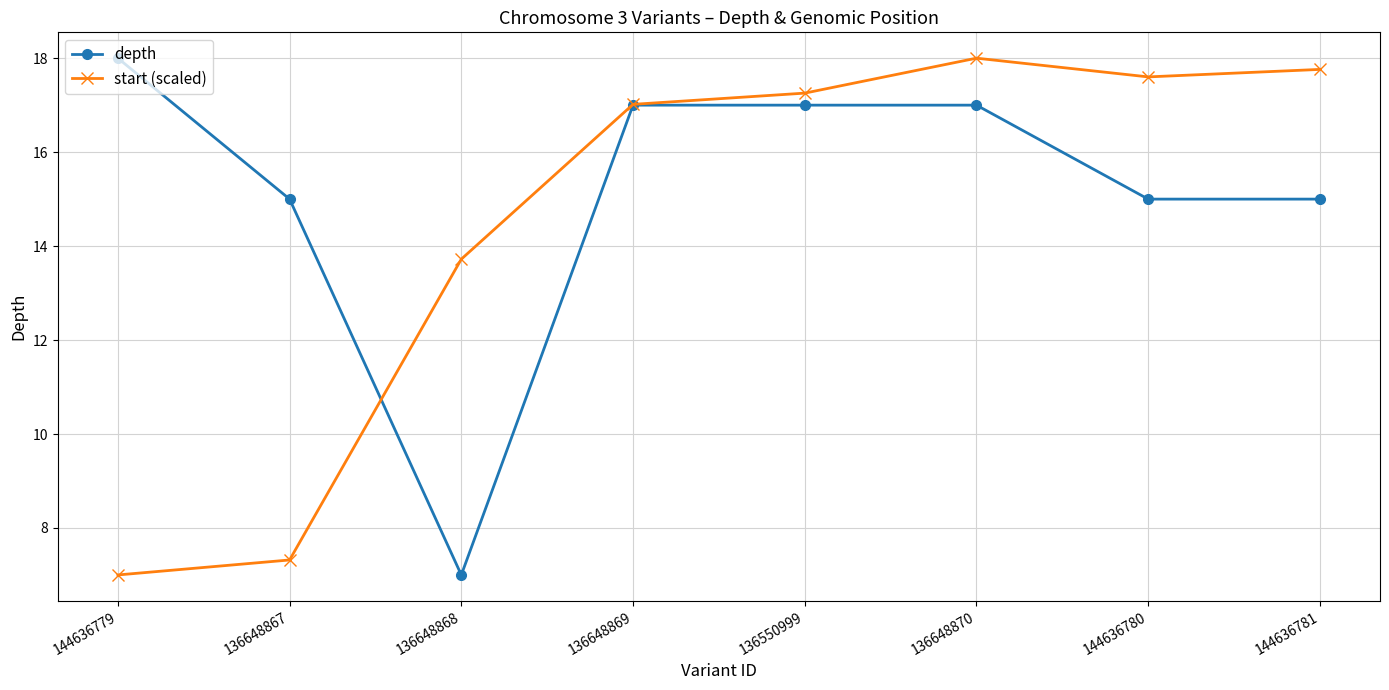

At which label is start (scaled) closest to 12?

136648868